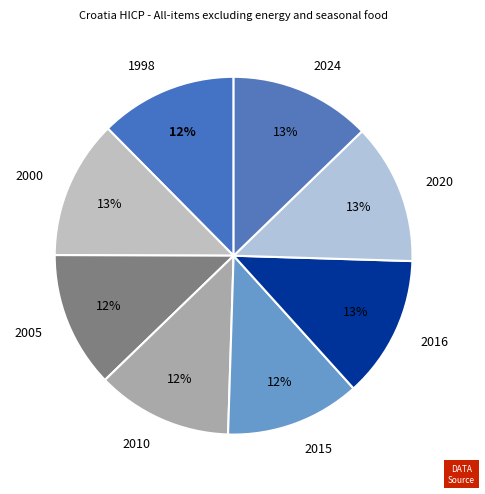

Does any single category account for the majority?

No